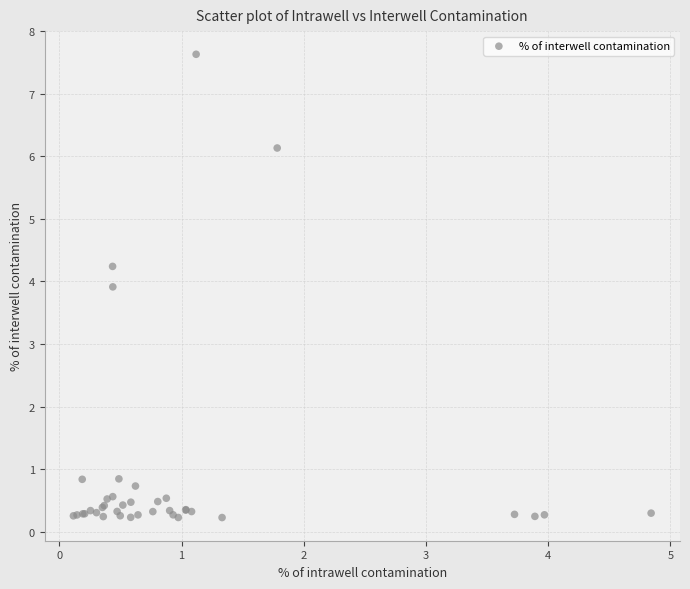

What Y value in the scatter plot is closest to 3?

3.9